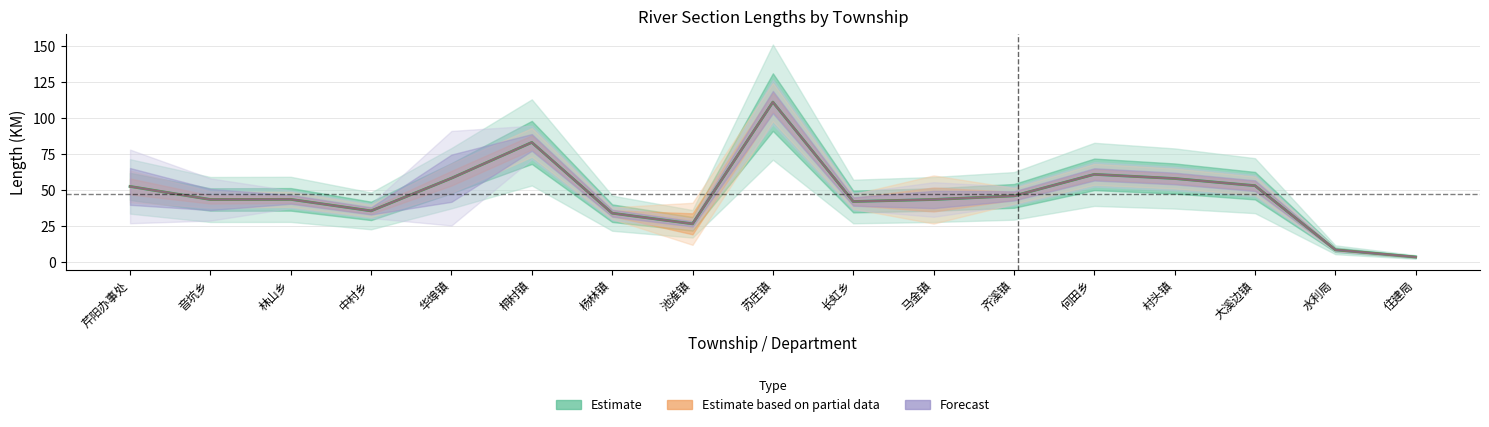

Where is Estimate nearest to the value 57?

村头镇